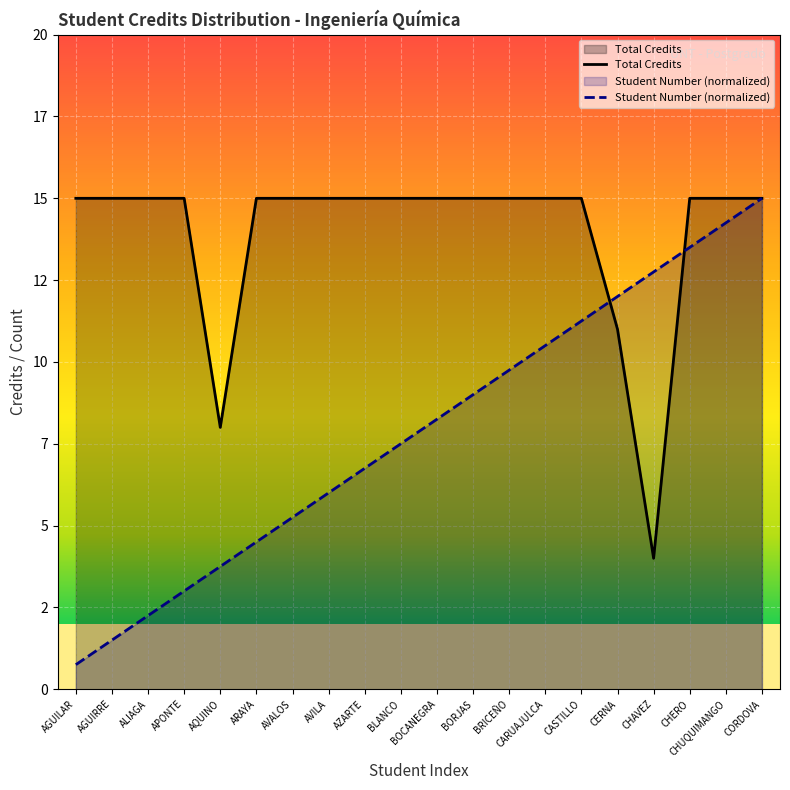

What is the difference between the Student Number (normalized) values at CORDOVA and AVALOS?

9.8